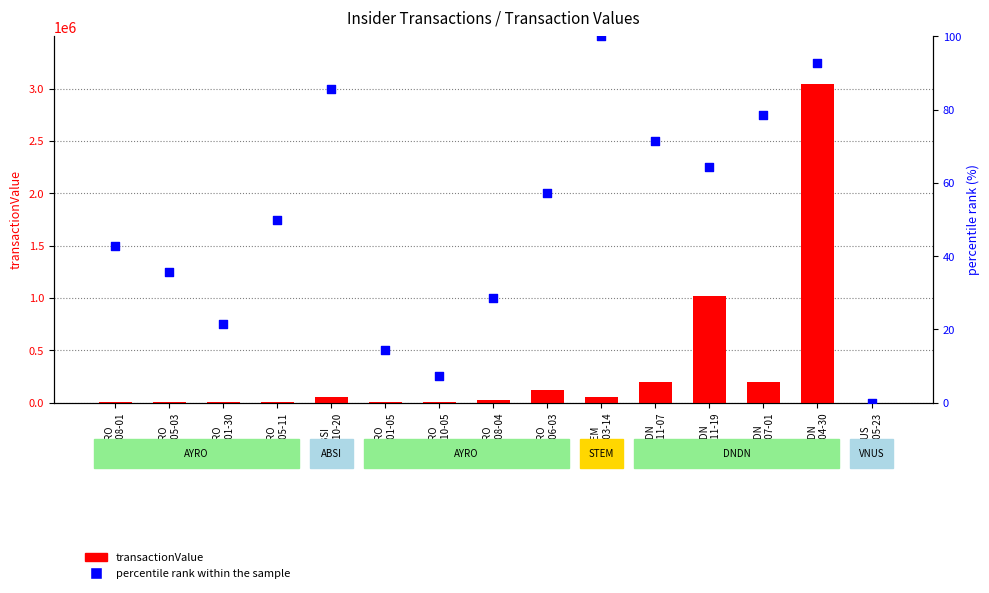

At which category is the sum across all series the highest?

DNDN
2010-04-30